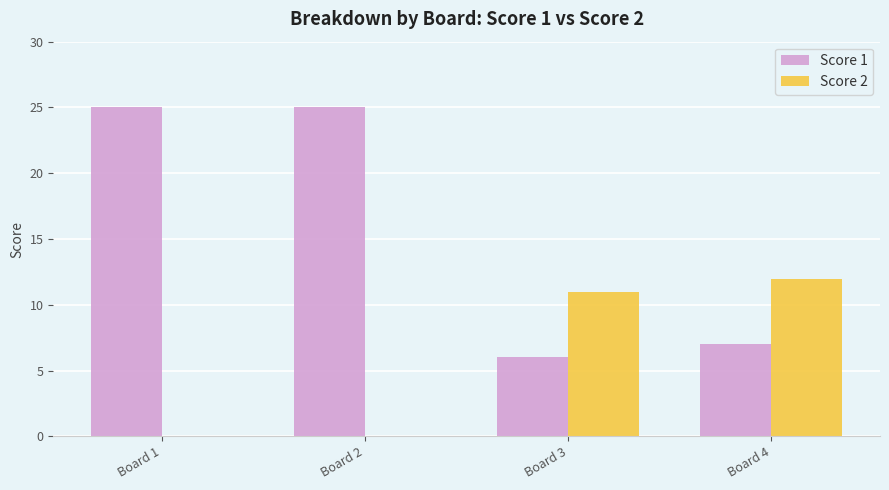

Is the value of Score 2 at Board 1 greater than the value of Score 1 at Board 4?

No